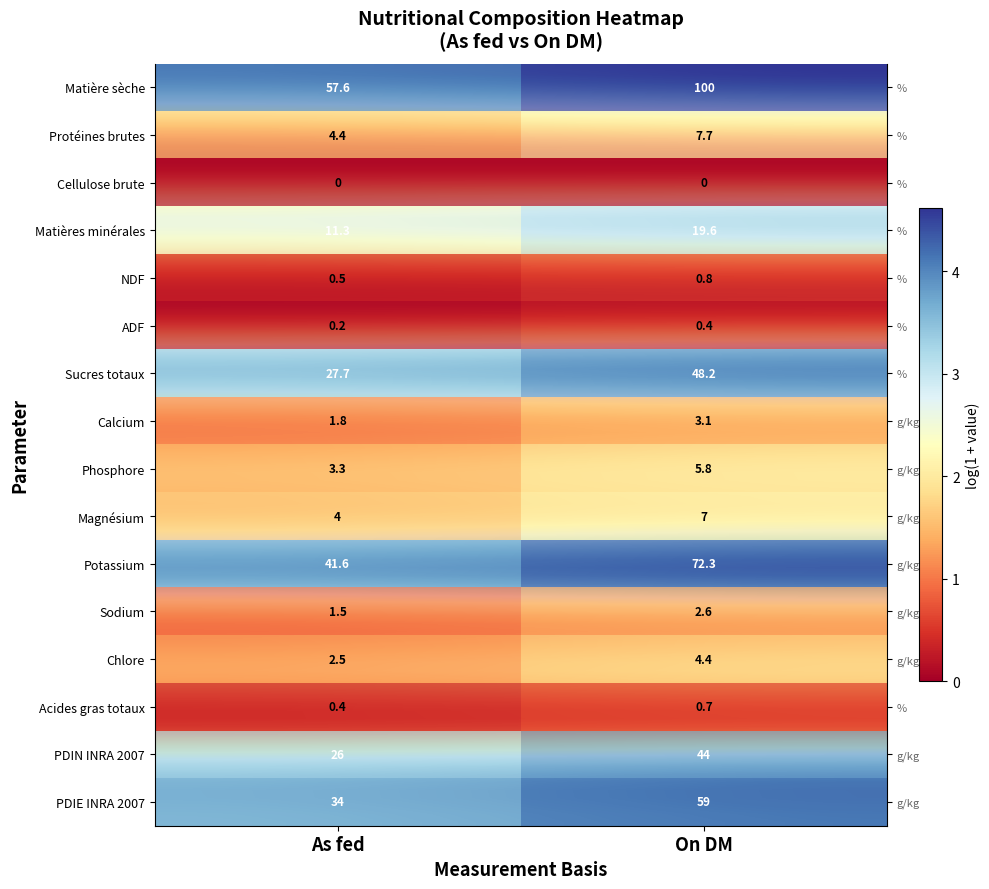

At how many categories does at least one series exceed 2?

2